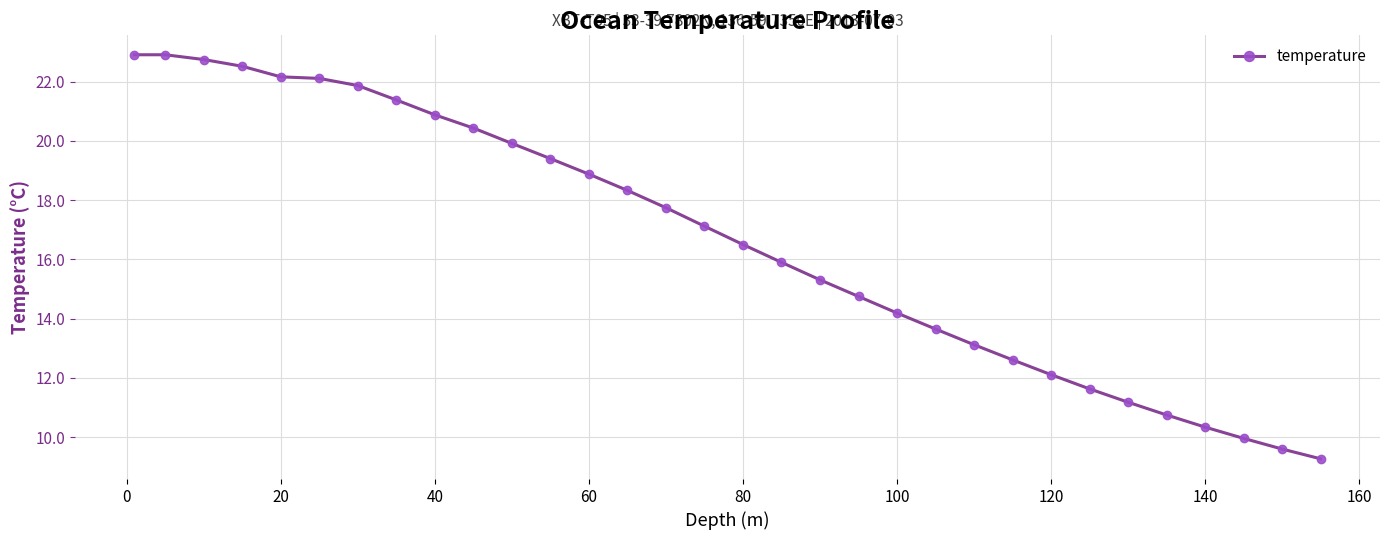

What is the sum of all values?

532.1